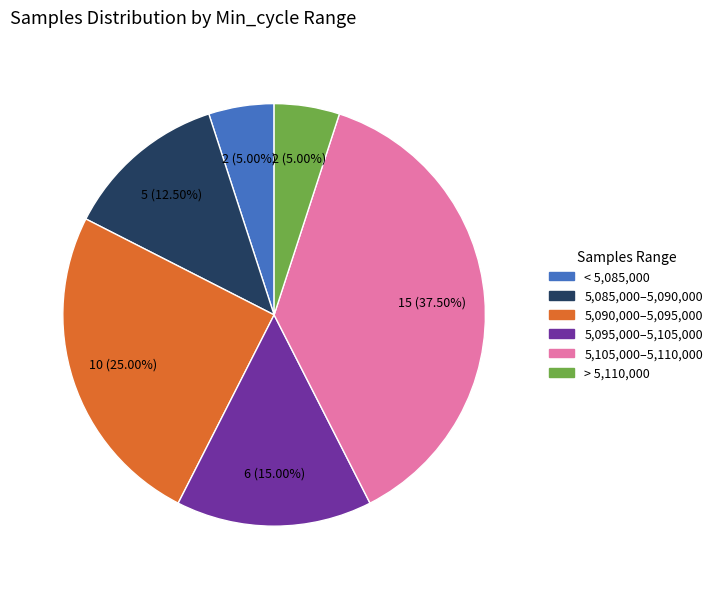

Is there a majority slice in this chart?

No